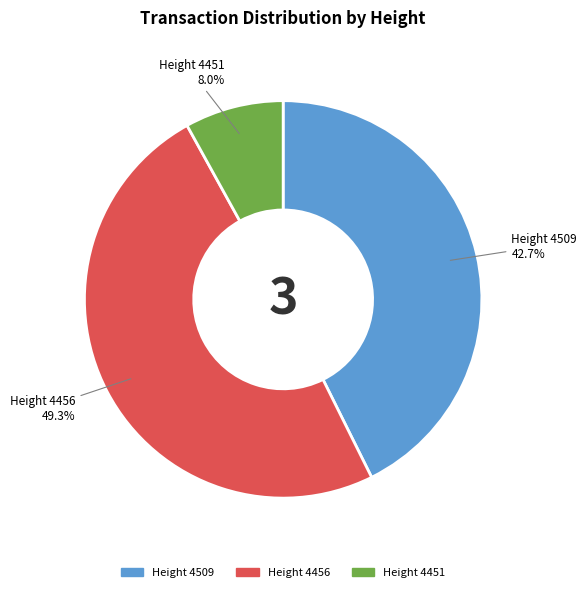

Does any single category account for the majority?

No